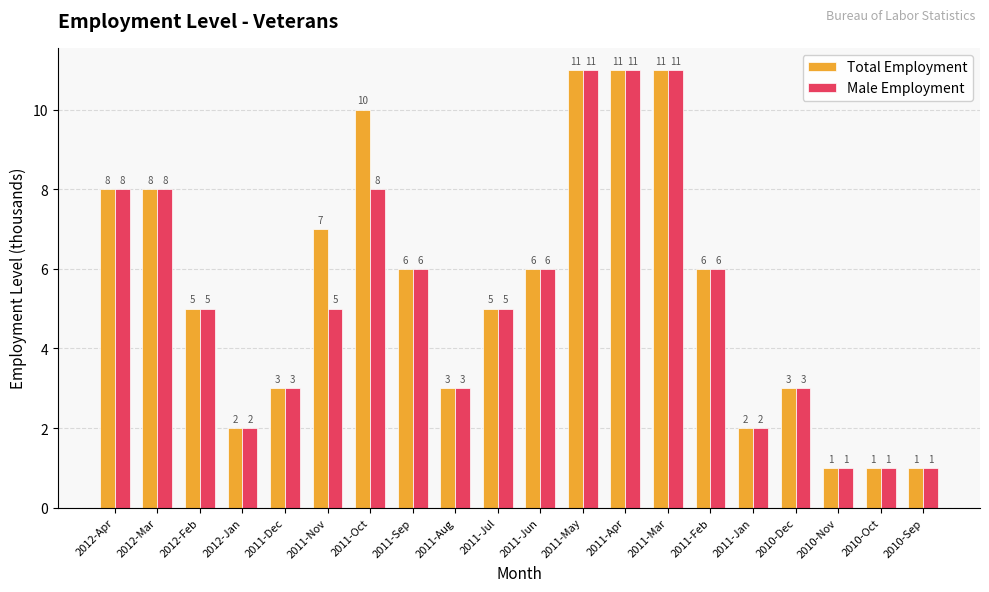

How many values in the Total Employment series are below 6?

10